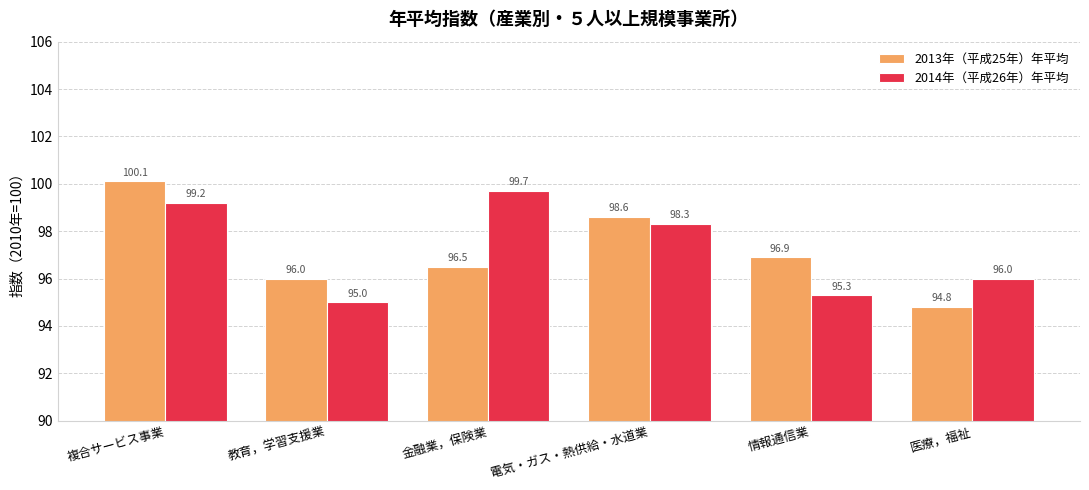

How many bars are there in each group?

2